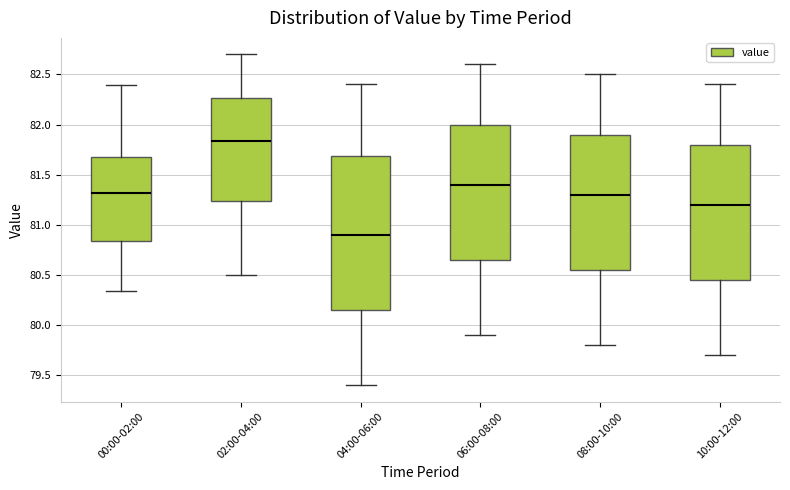

Which box's median line is the lowest?

04:00-06:00